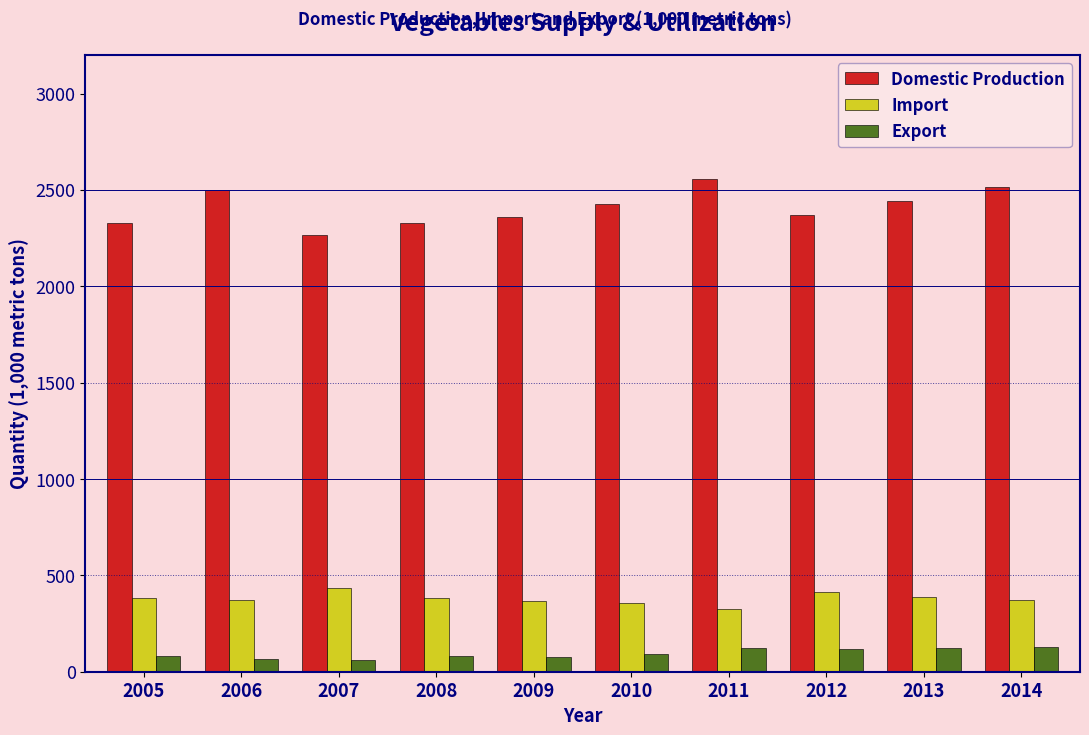

Is the value of Export at 2011 greater than the value of Import at 2010?

No